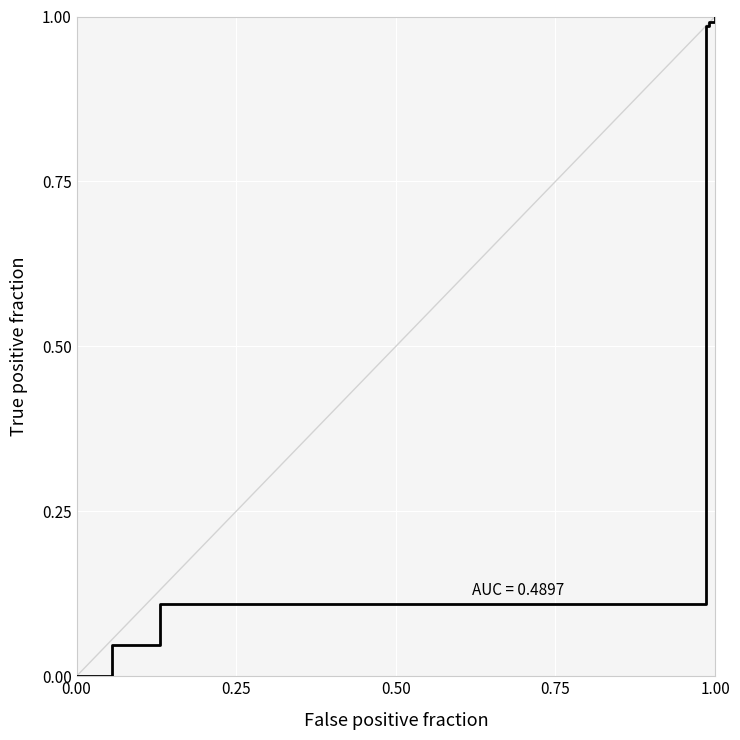

What is the difference between the maximum and minimum values?

1.0